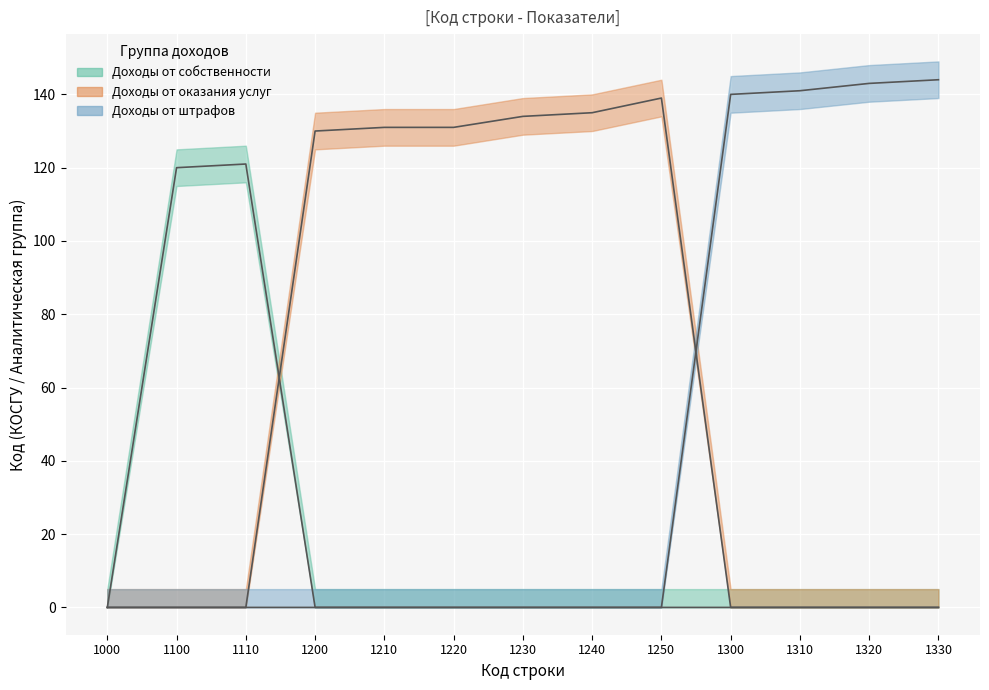

Rank the series at 1100 from lowest to highest value.

Доходы от оказания услуг, Доходы от штрафов, Доходы от собственности